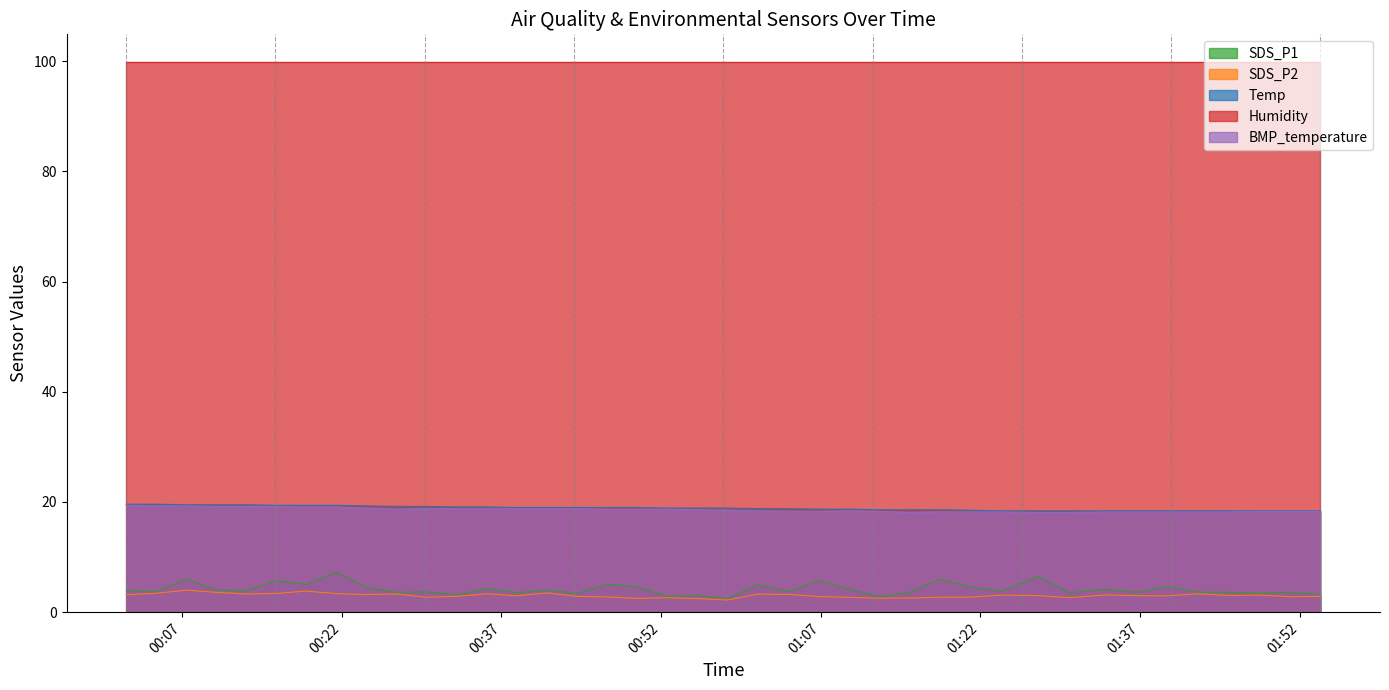

What is the maximum value for BMP_temperature?

19.4